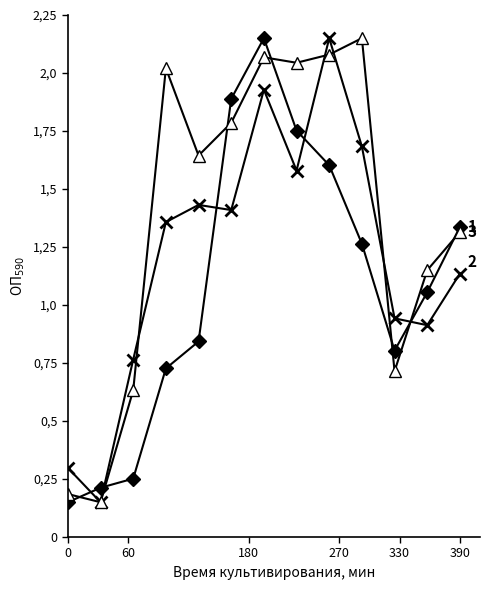

Is this an area chart (filled region under the line)?

No